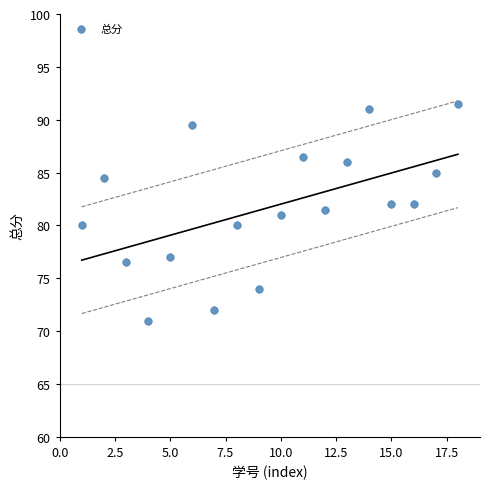

What is the range of Y values (max minus min)?

20.5